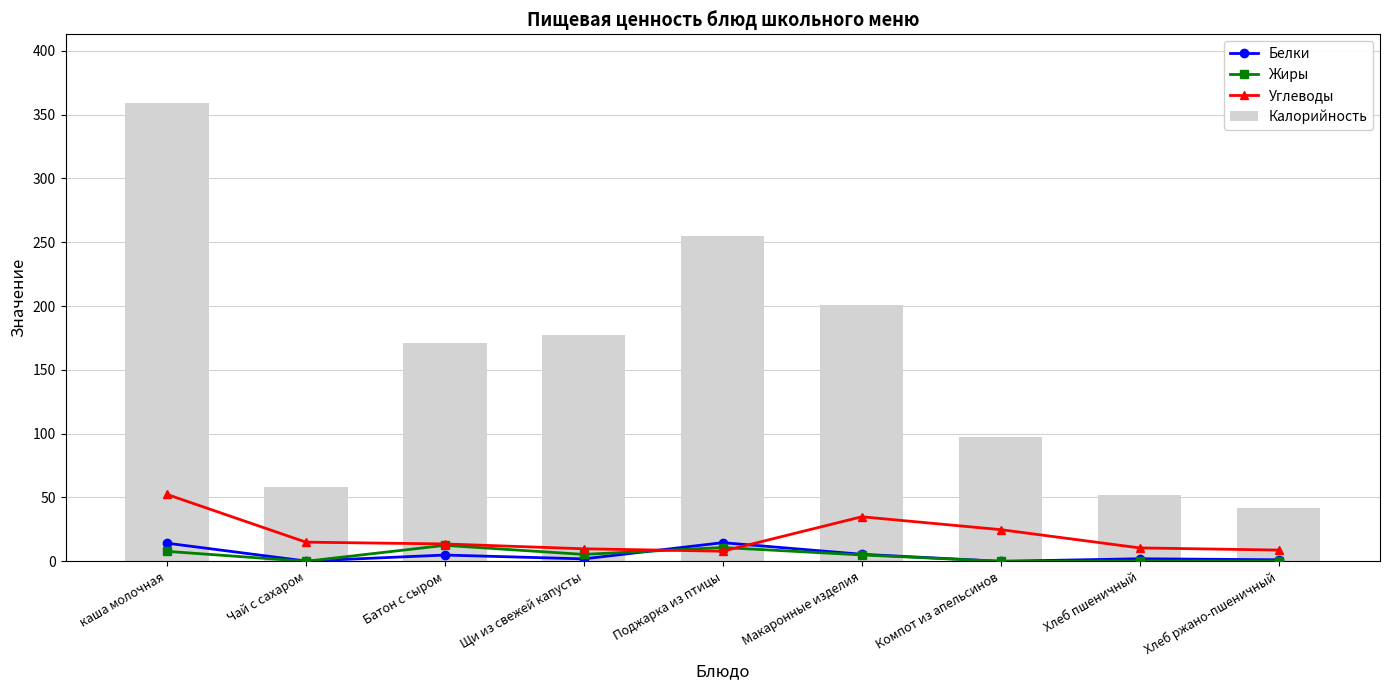

At Макаронные изделия, list the series in order from largest to smallest.

Калорийность, Углеводы, Белки, Жиры